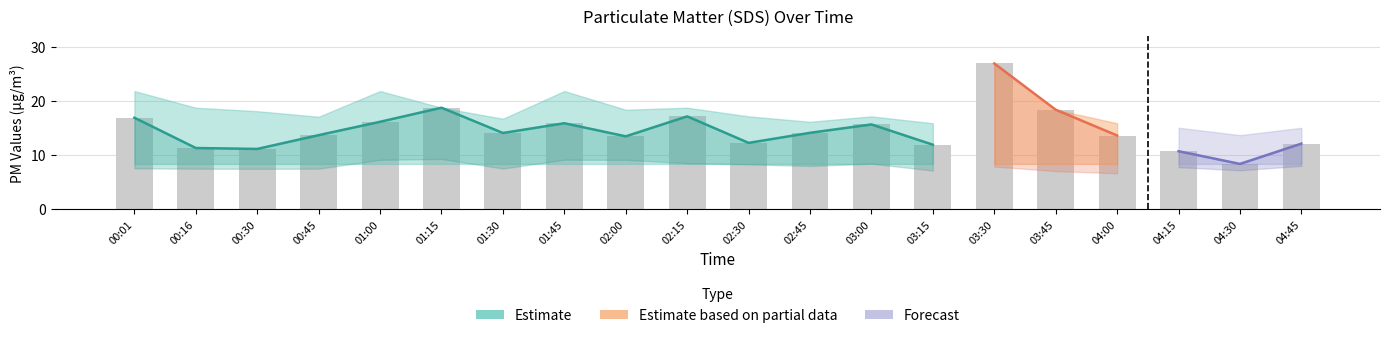

What is the sum of all values?

292.9